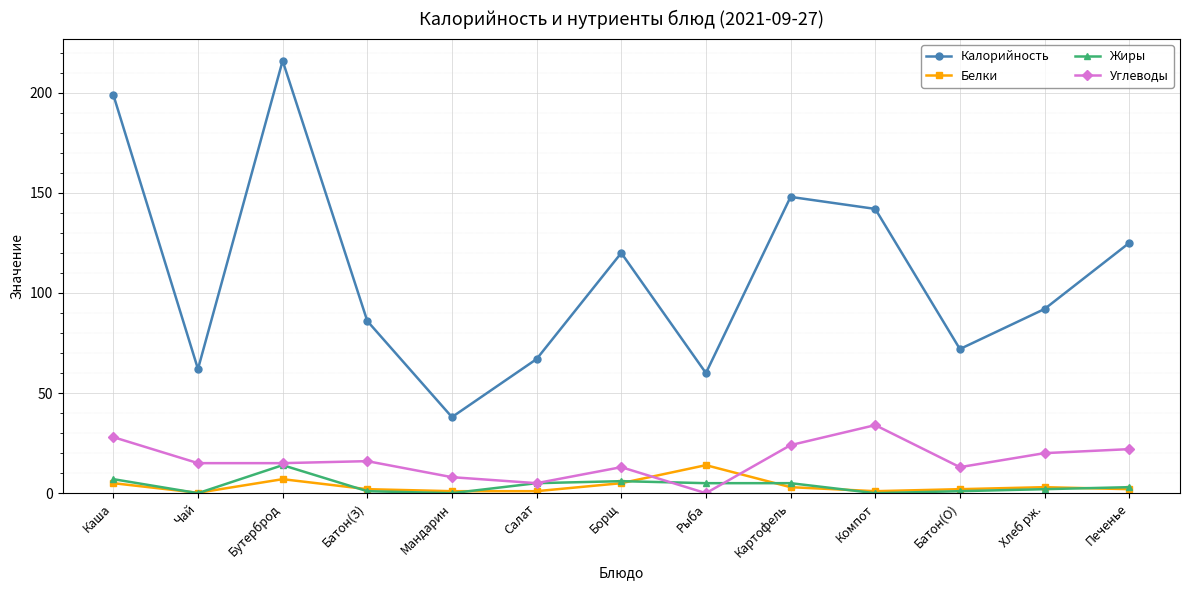

Rank the series at Картофель from highest to lowest value.

Калорийность, Углеводы, Жиры, Белки